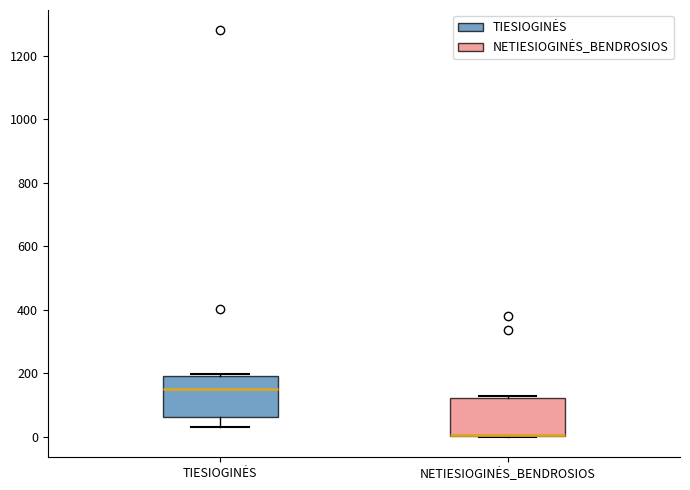

Reading left to right, transcribe this box plot: for each box, give where its median line is, the range the box spans, and where its two whiskers end, as read against the y-axis. The values are not printed on the chart, so give them approximately, as read against the axis.

TIESIOGINĖS: median 160, box 60 to 200, whiskers 40 to 200 (just above the box's upper edge)
NETIESIOGINĖS_BENDROSIOS: median 0 (drawn on the box's lower edge), box 0 to 120, whiskers 0 to 120